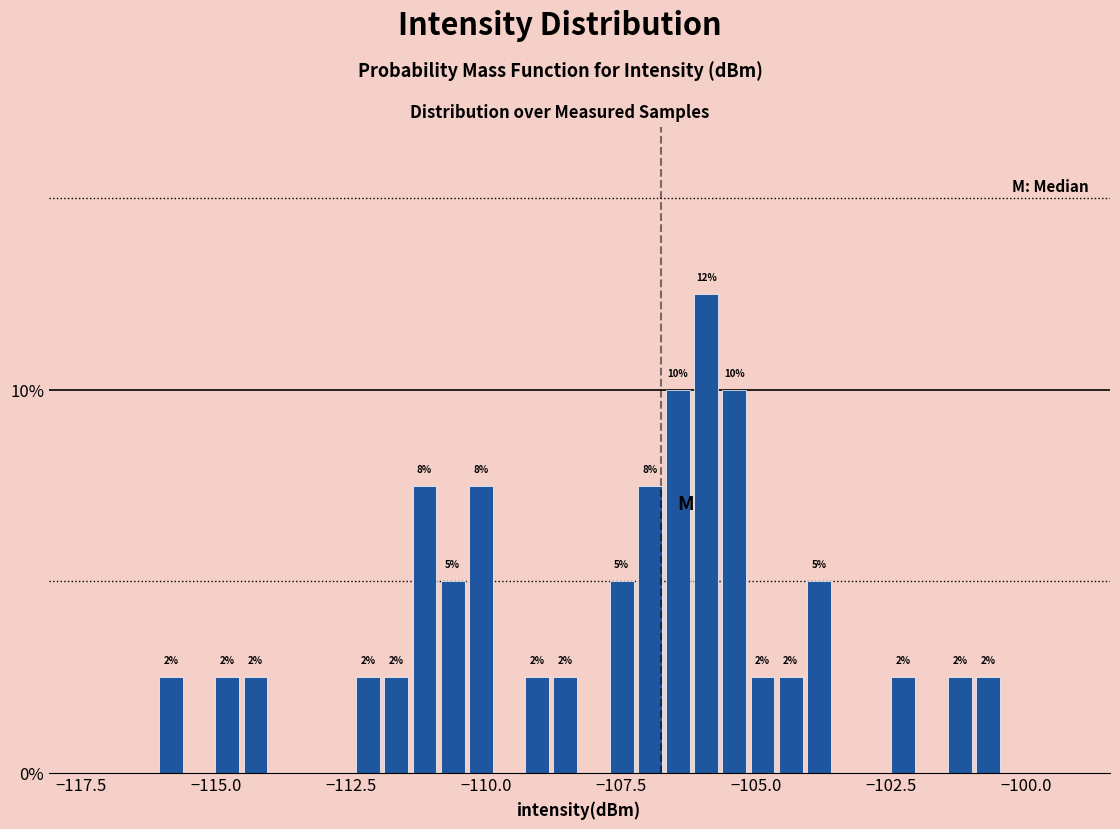

Read against the x-axis, roughly where is the centre of the tallest bar?

-106.0